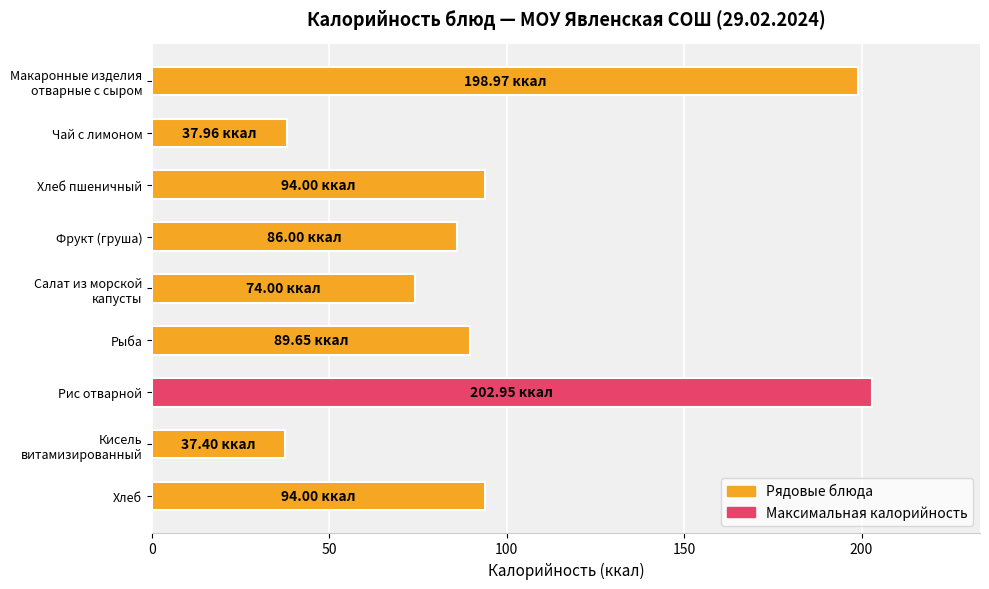

What is the difference between the second highest and second lowest values?

161.0